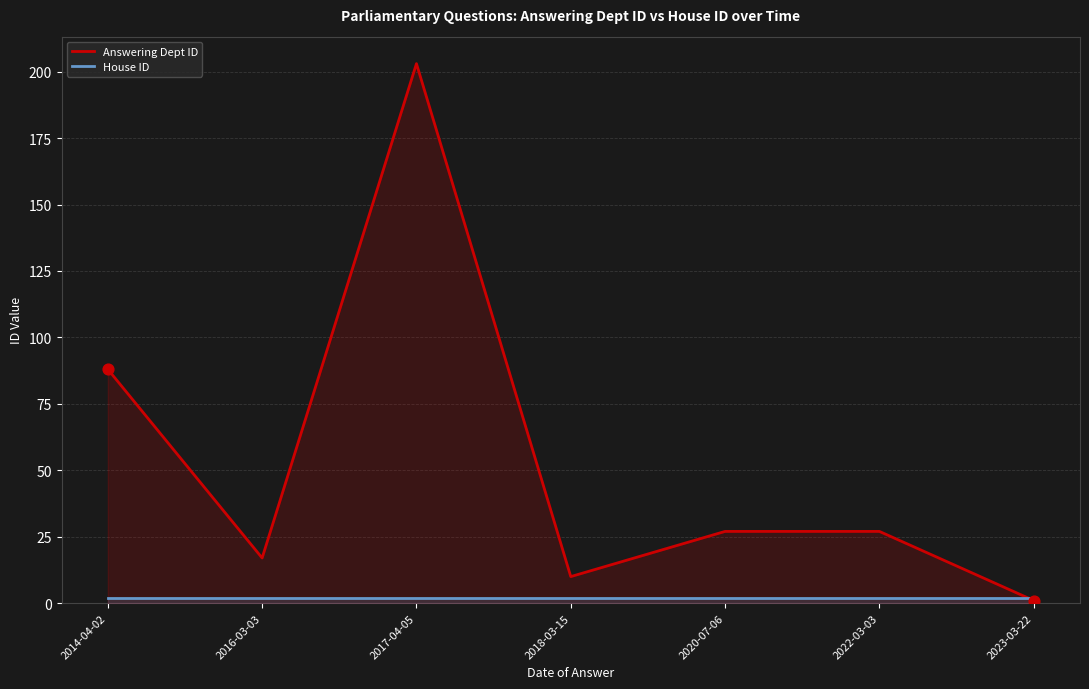

What is the total value across all series at 2017-04-05?

205